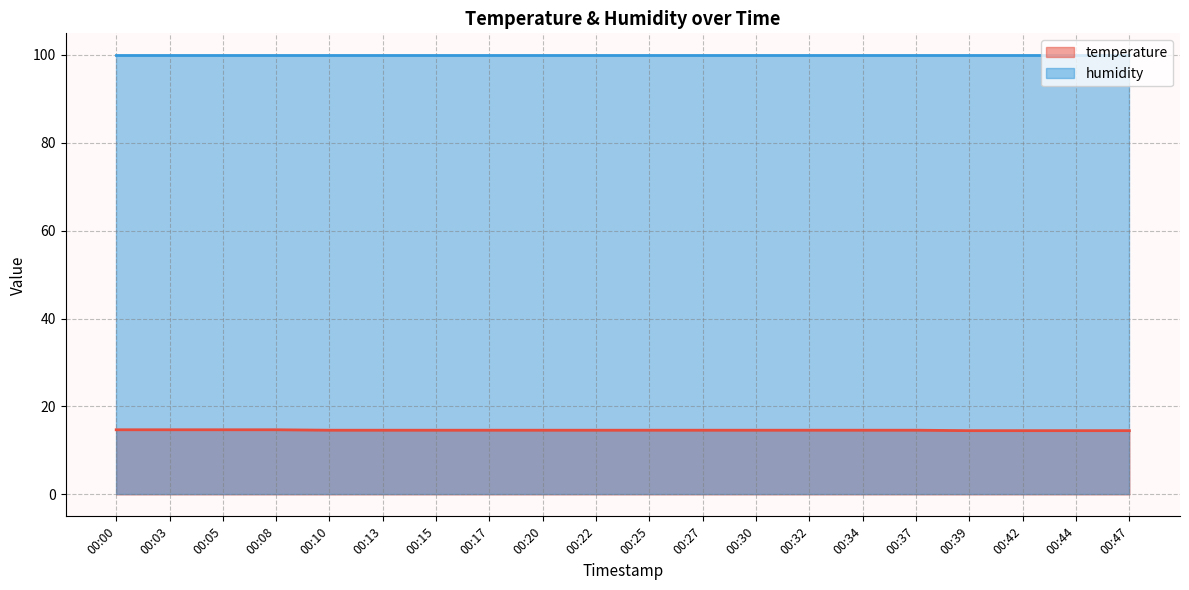

List the series in order of their peak value, lowest first.

temperature, humidity